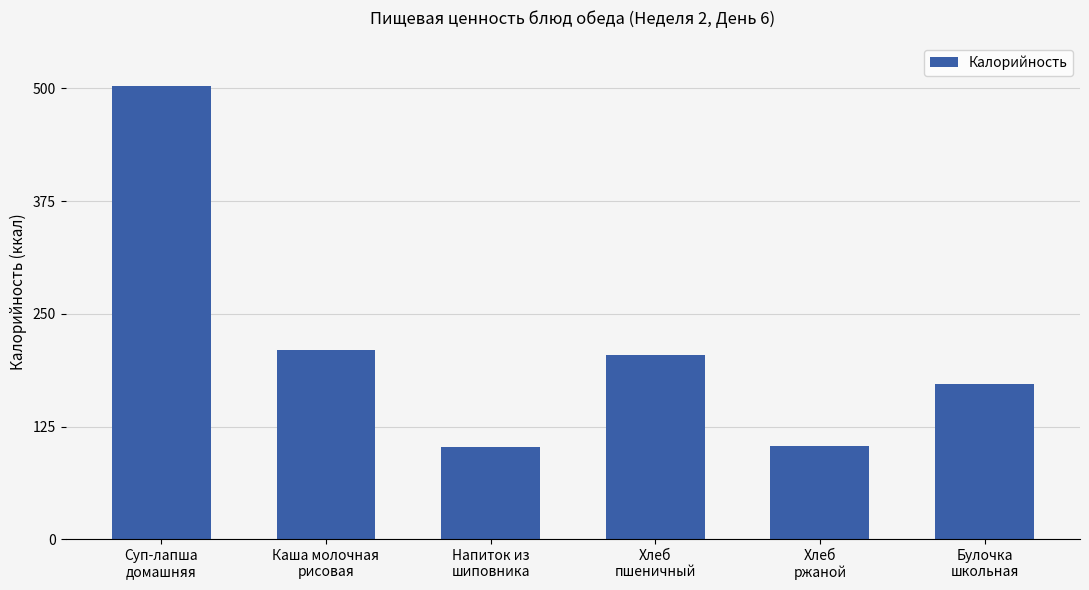

What is the approximate value at Хлеб
пшеничный?

204.0